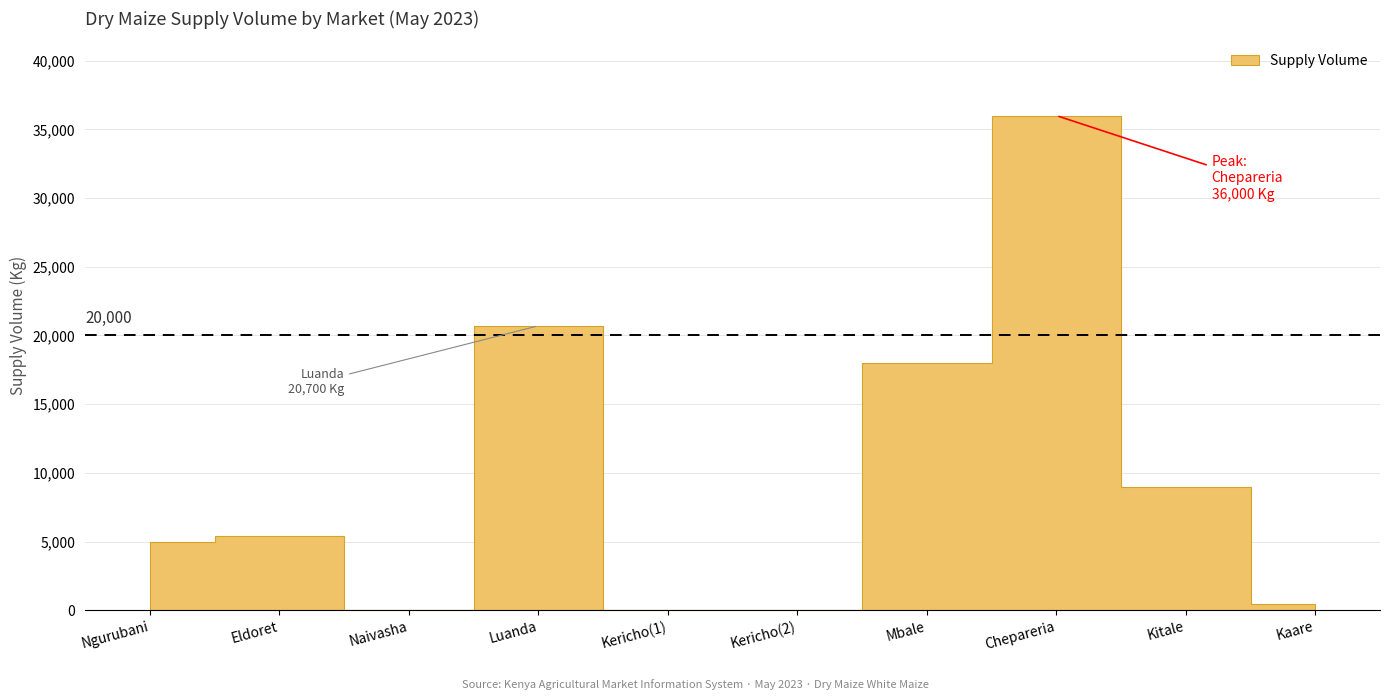

List the labels in order of value, smallest first.

Naivasha Market
2023-05-26, Kericho Town
2023-05-26, Kericho Town
2023-05-26, Kaare
2023-05-25, Ngurubani Market
2023-05-26, Eldoret Main
2023-05-26, Kitale Municipality
2023-05-25, Mbale
2023-05-25, Luanda
2023-05-26, Chepareria
2023-05-25